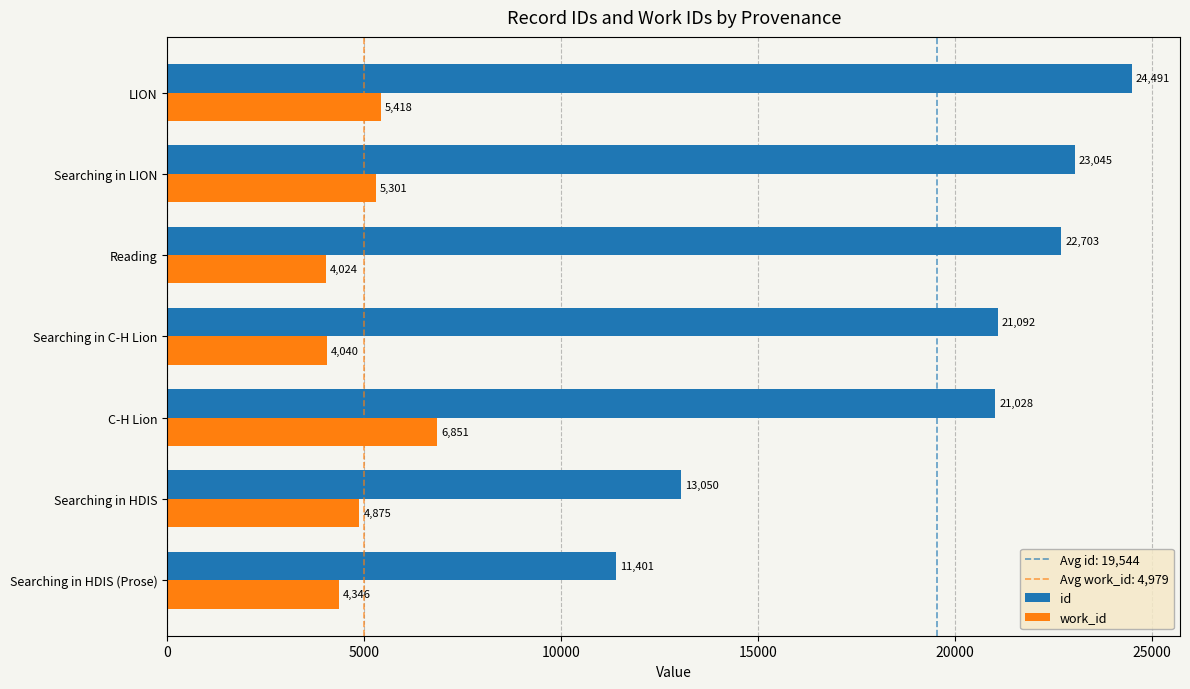

At which category does the chart reach its peak across all series?

LION